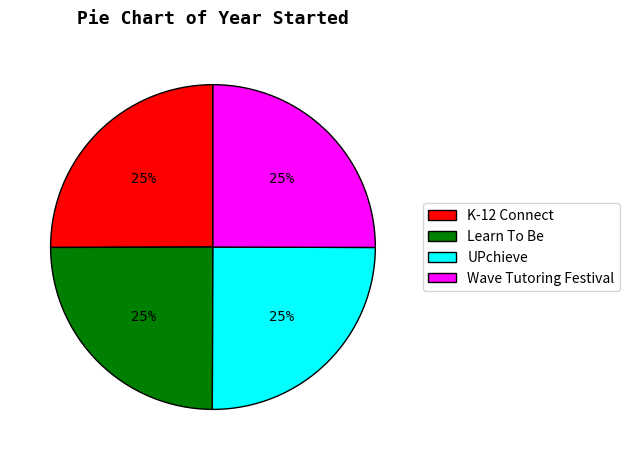

What percentage is the Wave Tutoring Festival slice, to the nearest percent?

25%